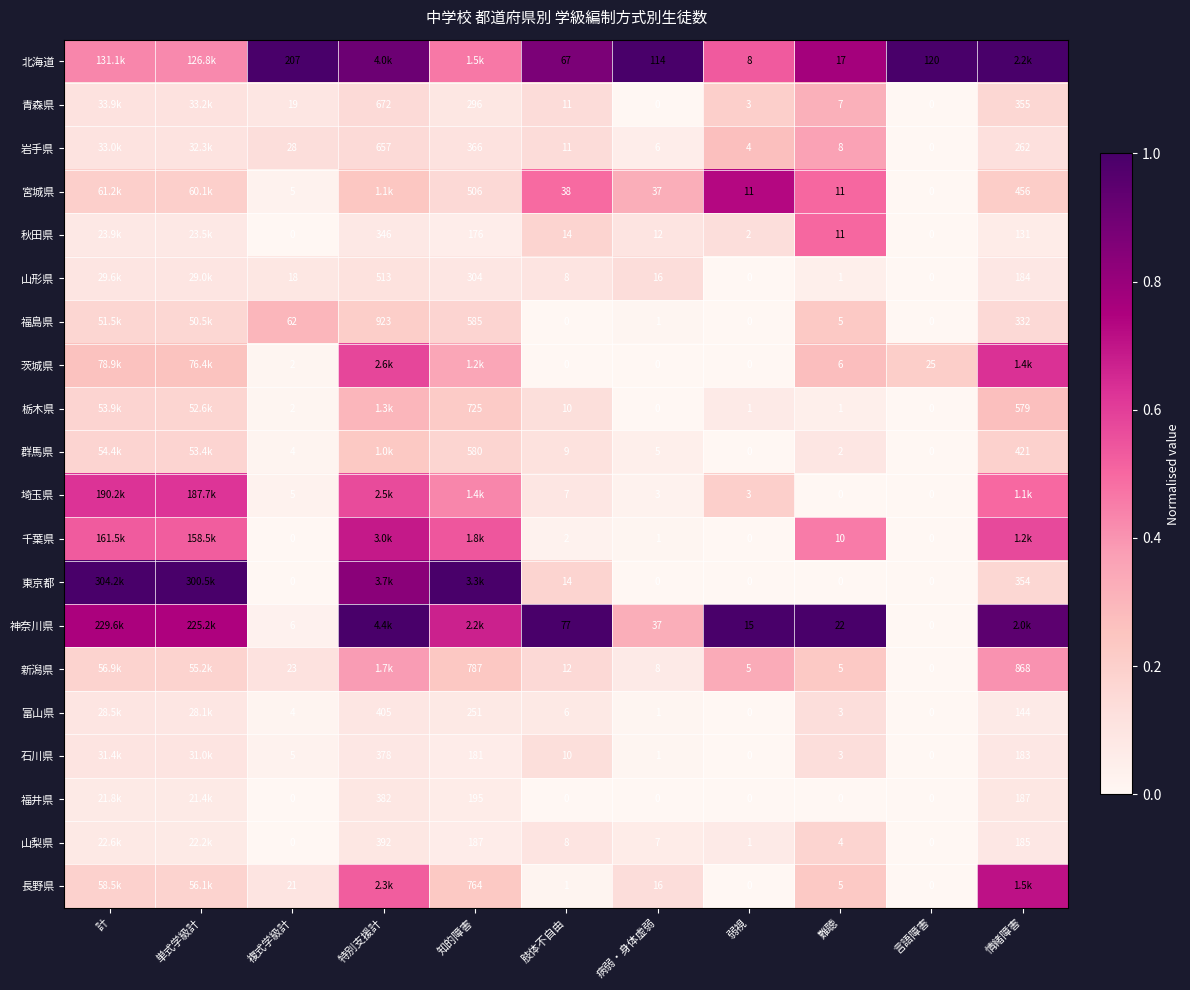

Which series changed the most between 病弱・身体虚弱 and 弱視?

北海道